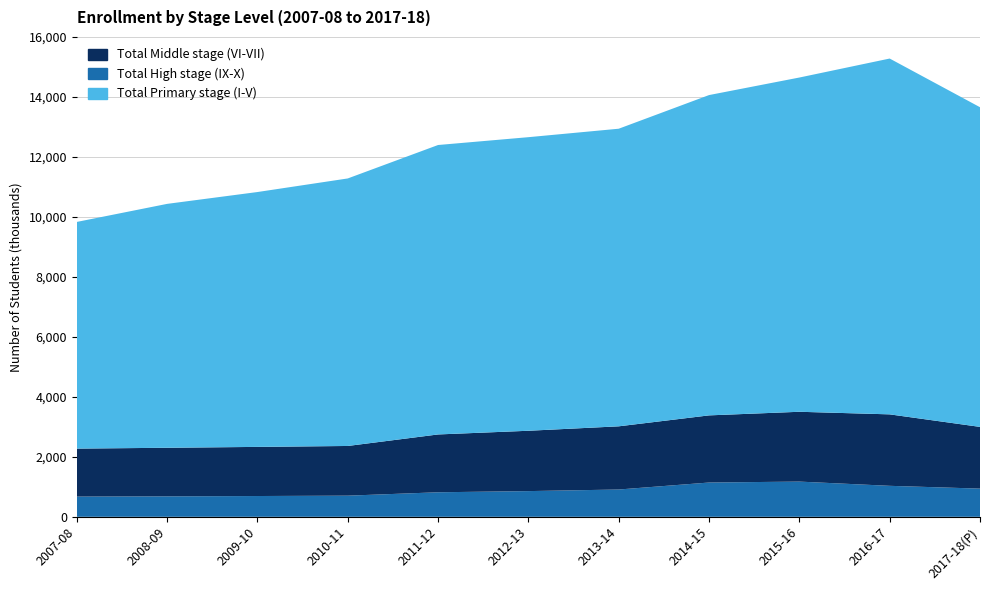

Reading right to left, list all the values displayed in this chart.

Total Primary stage (I-V): 10659	11864	11145	10680	9923	9789	9651	8920	8498	8132	7558
Total Middle stage (VI-VII): 2058	2383	2328	2239	2107	2012	1928	1657	1638	1620	1600
Total High stage (IX-X): 940	1033	1174	1143	910	857	818	705	693	682	674